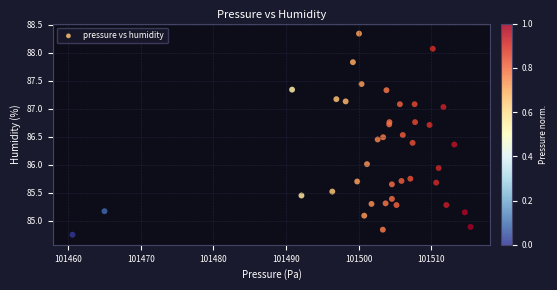

What is the range of Y values (max minus min)?

3.6